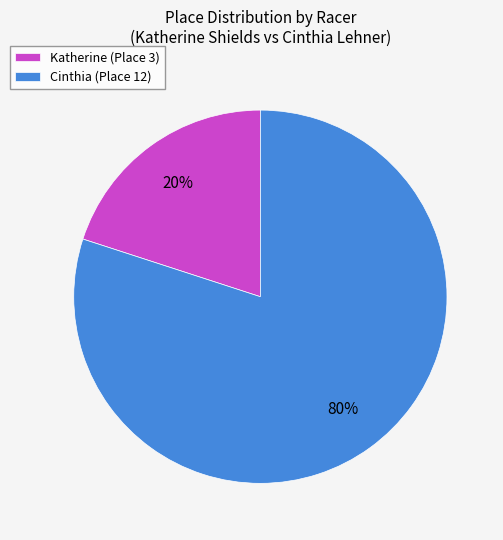

Approximately how many times larger is the value at Cinthia compared to Katherine?

4.0